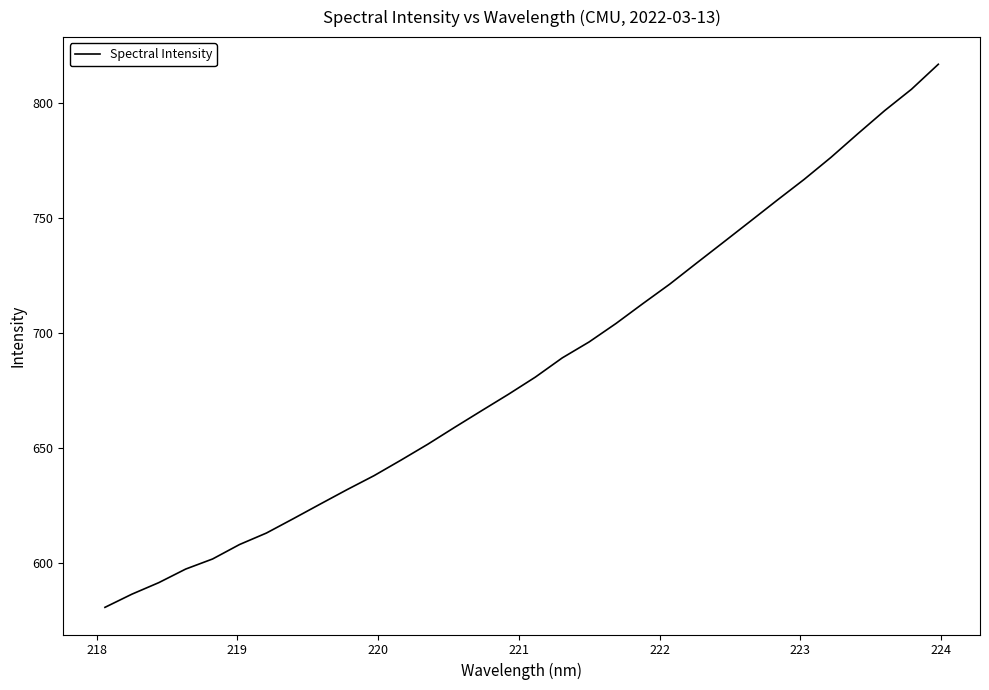

Count the number of categories in the chart.

32